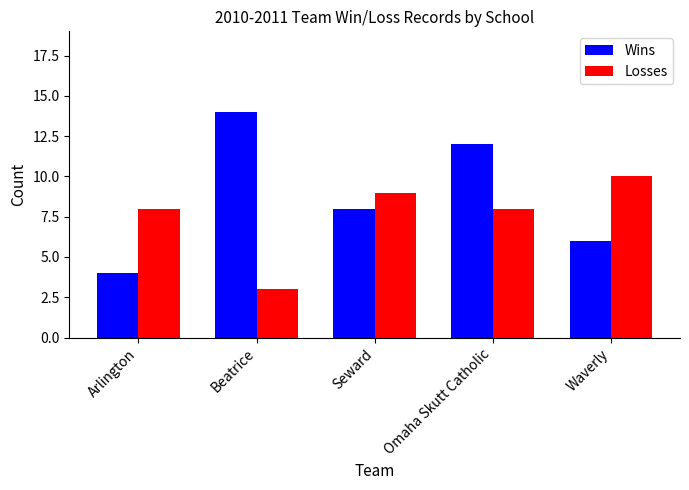

Which series changed the most between Seward and Omaha Skutt Catholic?

Wins